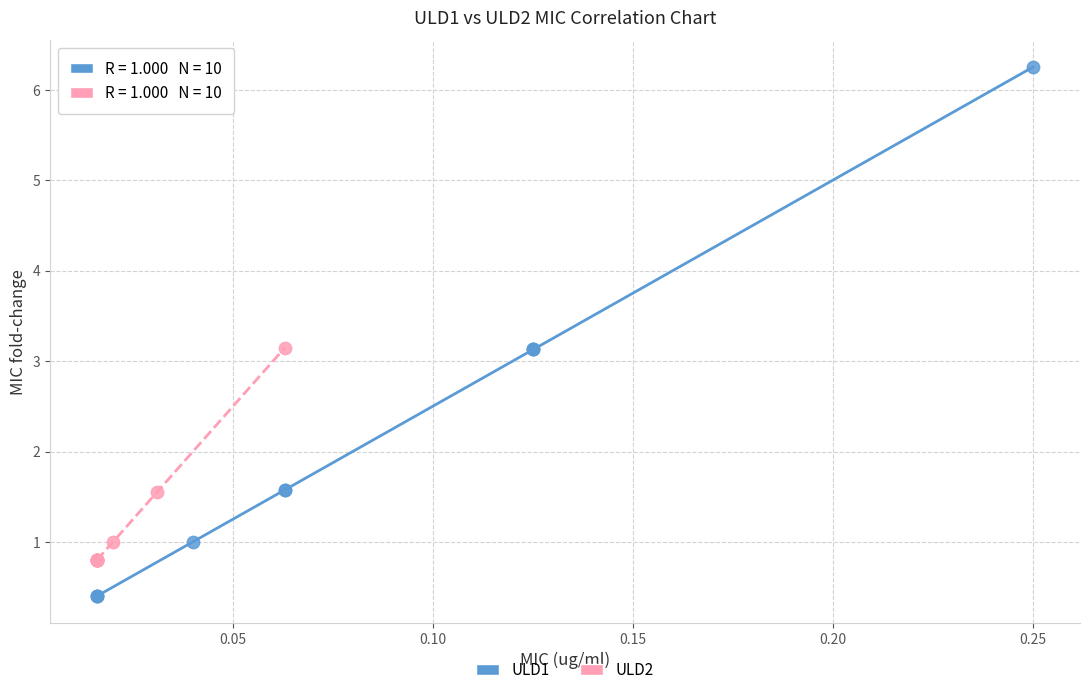

Which series contains the highest Y value?

ULD1